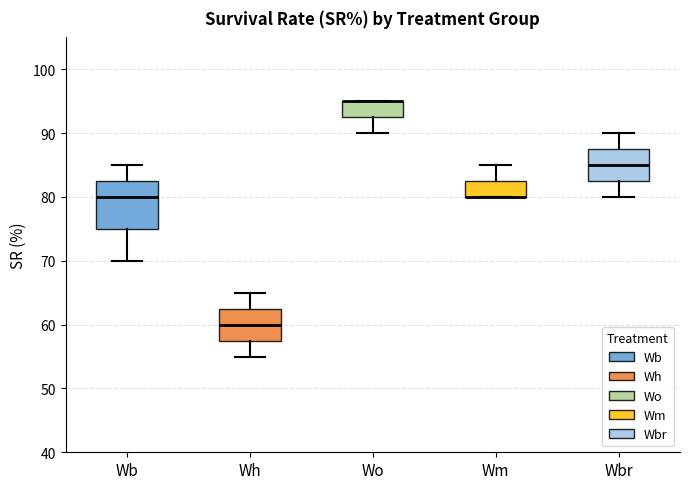

Reading left to right, transcribe this box plot: for each box, give where its median line is, the range the box spans, and where its two whiskers end, as read against the y-axis. The values are not printed on the chart, so give them approximately, as read against the axis.

Wb: median 80, box 75 to 83, whiskers 70 to 85
Wh: median 60, box 58 to 63, whiskers 55 to 65
Wo: median 95 (drawn on the box's upper edge), box 93 to 95, whiskers 90 to 95
Wm: median 80 (drawn on the box's lower edge), box 80 to 83, whiskers 80 to 85
Wbr: median 85, box 83 to 88, whiskers 80 to 90